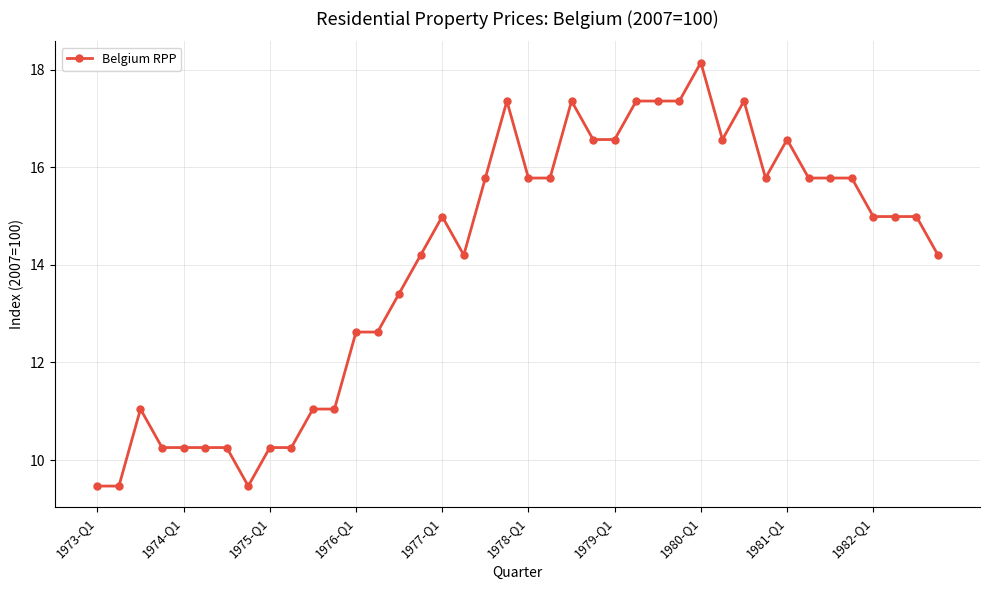

What is the difference between the maximum and minimum values?

8.7